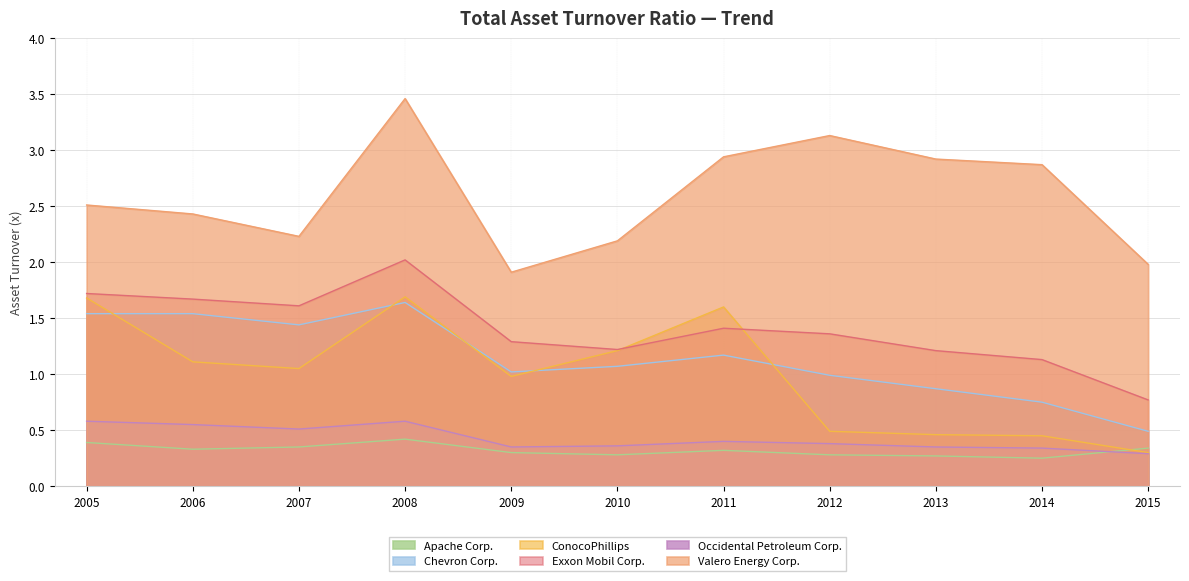

True or false: Valero Energy Corp. has more than 1 points higher than both neighbors.

True